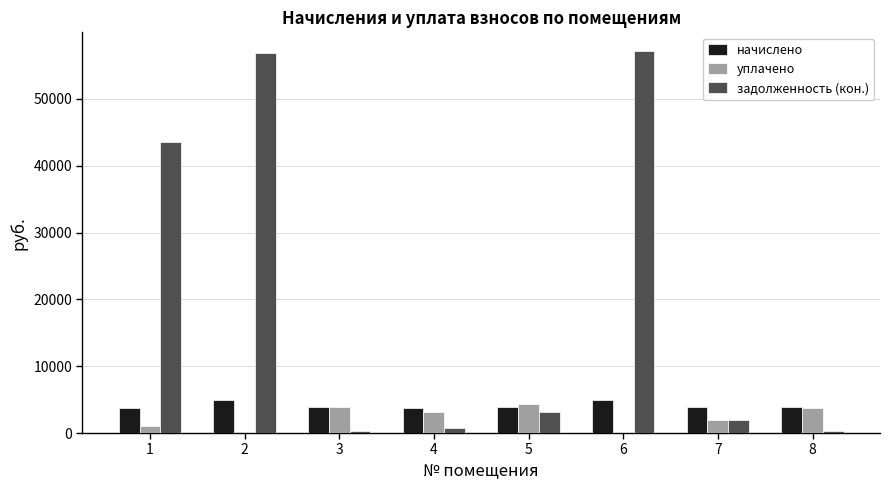

The value of уплачено at 4 is 3120.0. True or false?

True